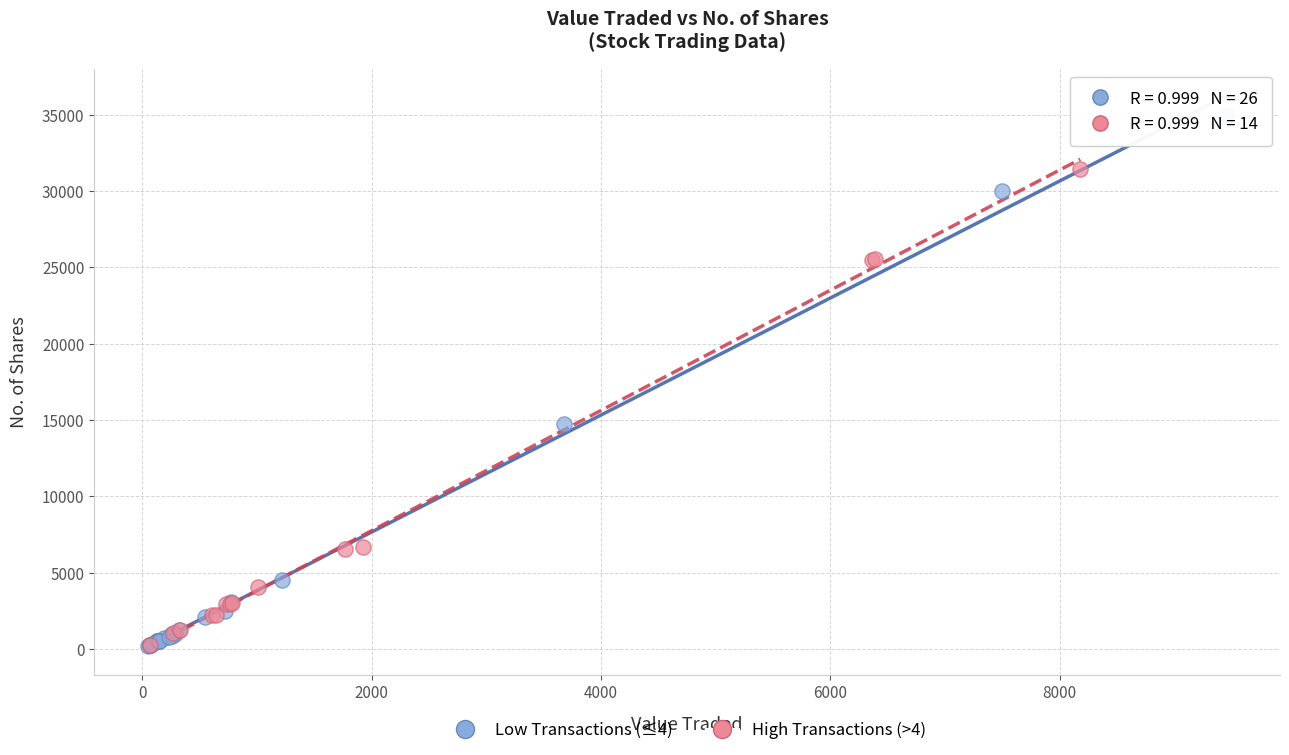

Which series contains the highest Y value?

Low Transactions (≤4)